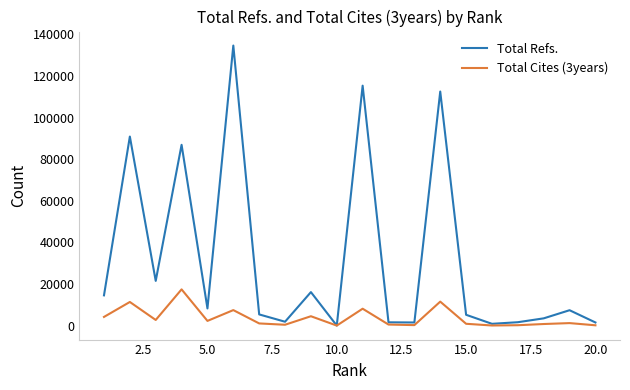

Rank the series by their maximum value, from highest to lowest.

Total Refs., Total Cites (3years)